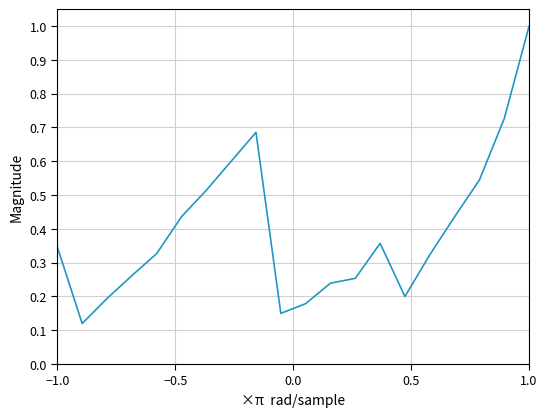

What is the maximum value shown in the chart?

1.0